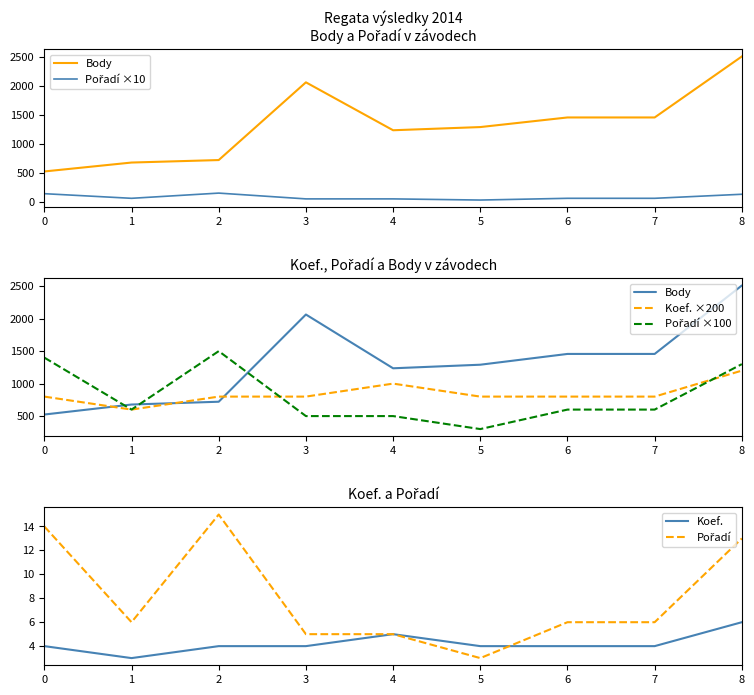

Reading left to right, extract all data points from this chart.

Body: 524	678	721	2064	1236	1291	1457	1457	2511
Pořadí ×10: 140	60	150	50	50	30	60	60	130
Koef. ×200: 800	600	800	800	1000	800	800	800	1200
Pořadí ×100: 1400	600	1500	500	500	300	600	600	1300
Koef.: 4	3	4	4	5	4	4	4	6
Pořadí: 14	6	15	5	5	3	6	6	13